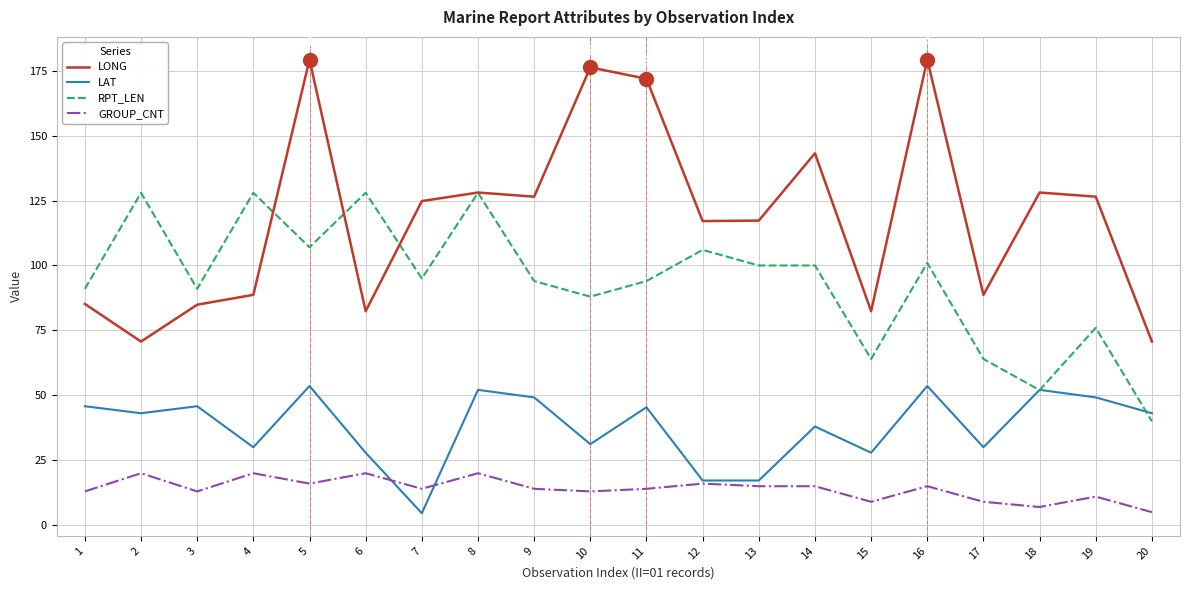

List the series in order of their overall mean, lowest first.

GROUP_CNT, LAT, RPT_LEN, LONG